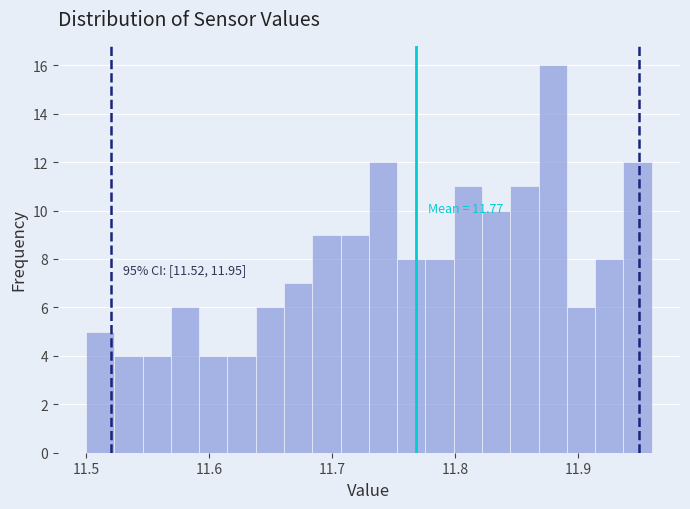

Around what value on the x-axis is the tallest bar? Give the approximate position of its centre, as read against the axis.

11.88